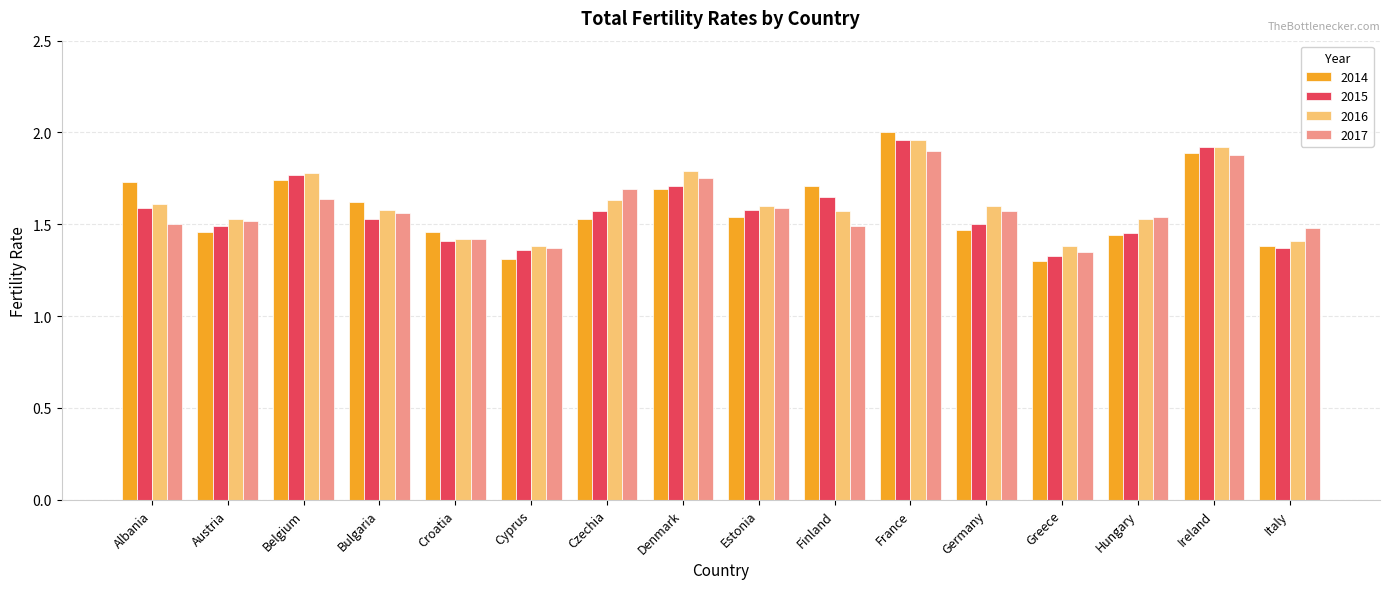

At how many categories does at least one series exceed 1?

16